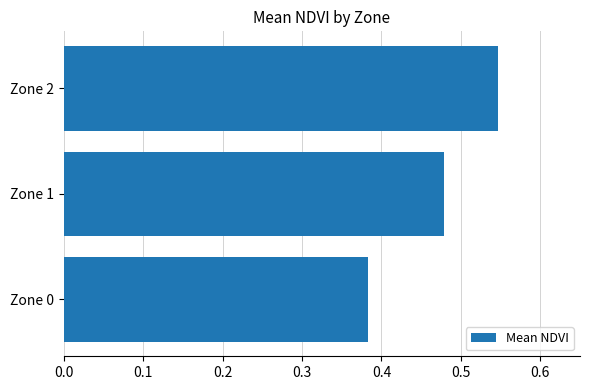

What is the sum of all values?

1.4